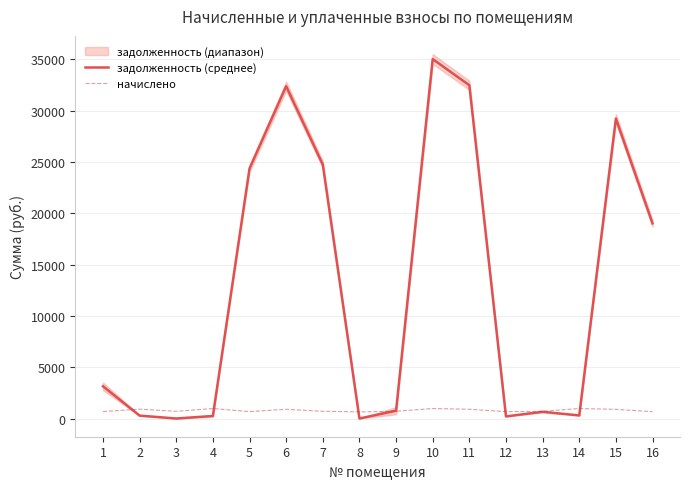

What is the sum of all задолженность (среднее) values?

202827.2